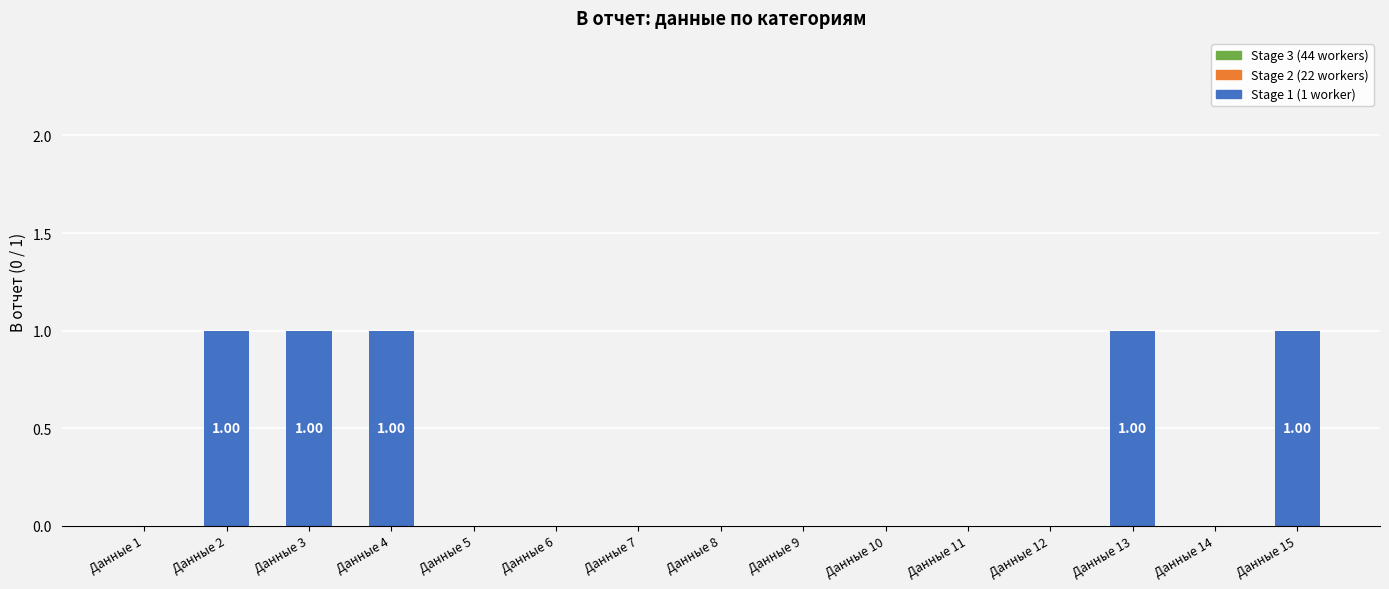

What is the sum of all values?

5